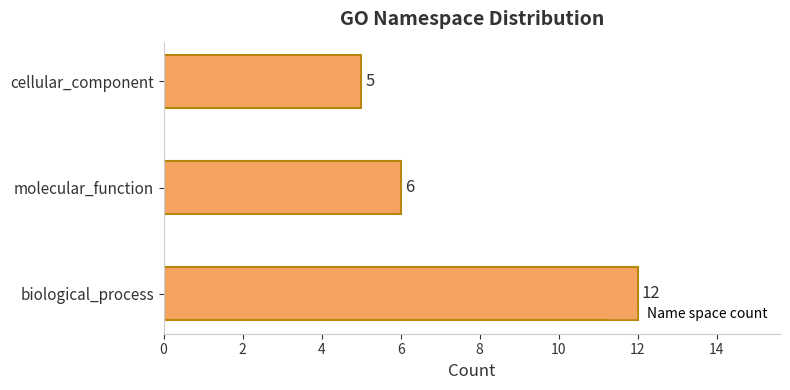

Does the chart contain any negative values?

No